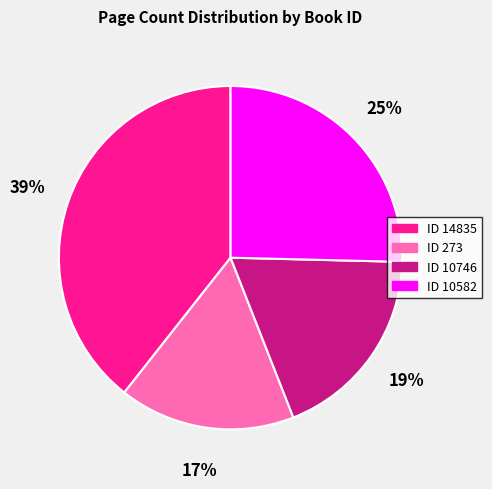

How many segments does this pie chart have?

4